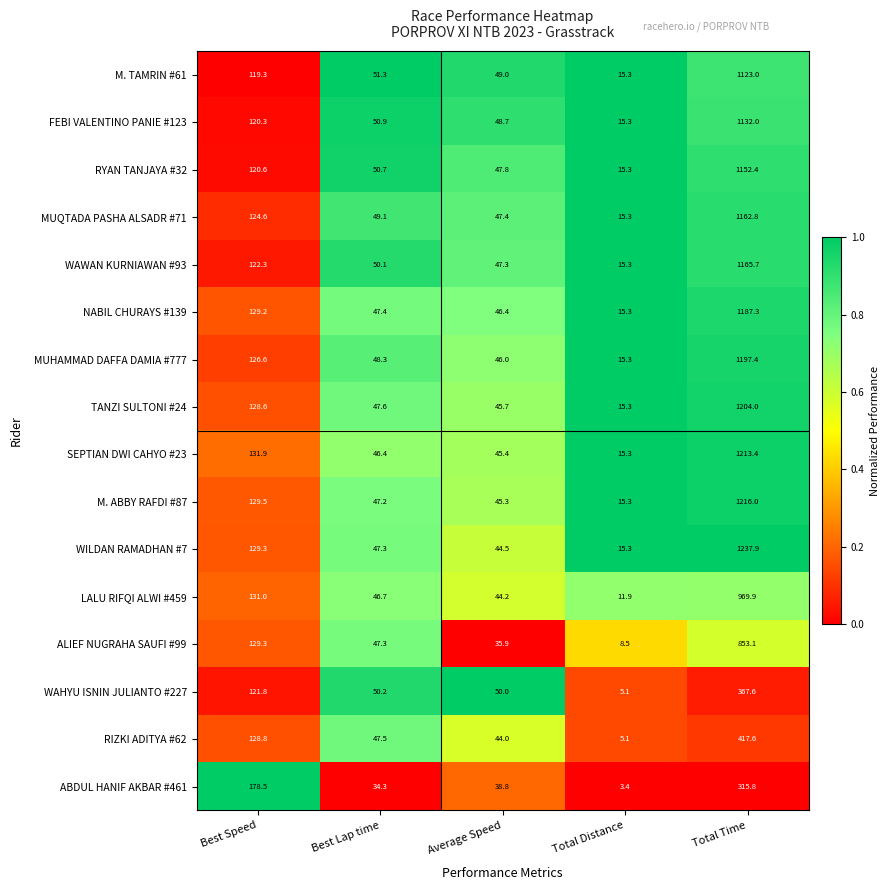

What is the average value of the LALU RIFQI ALWI #459 series?

240.7